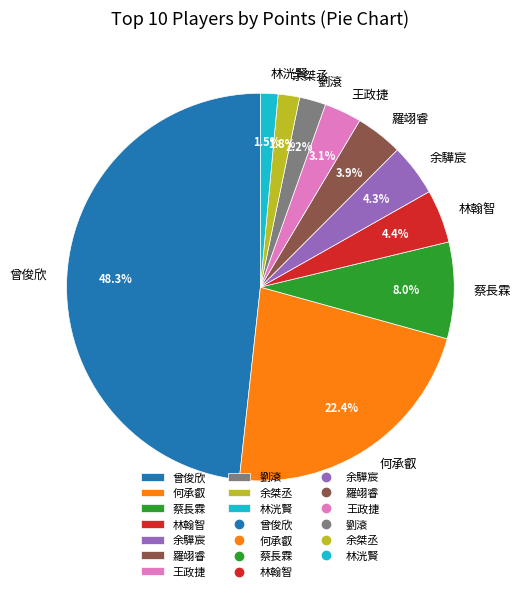

Approximately how many times larger is the value at 何承叡 compared to 羅翊睿?

5.7